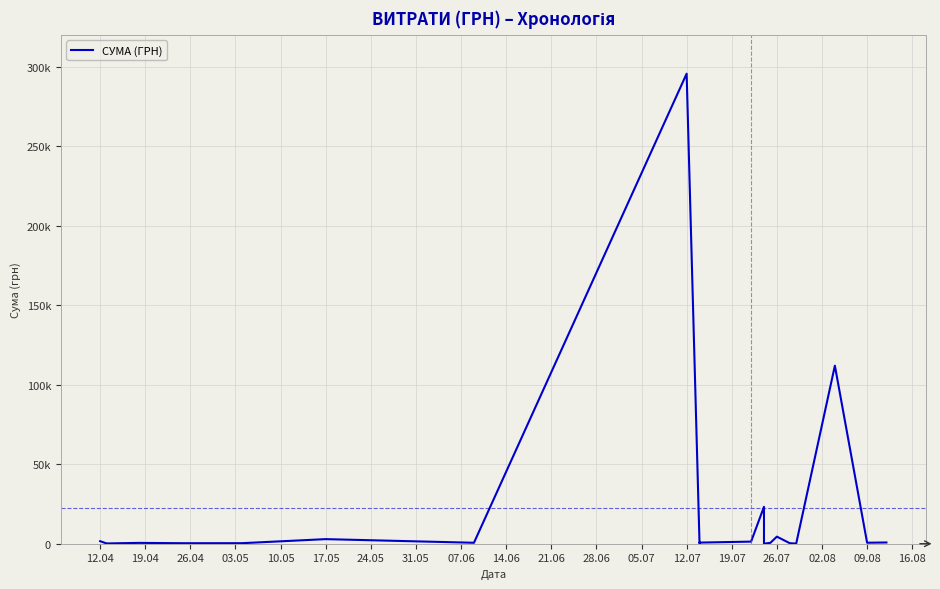

Count the number of values greater than 633.

10